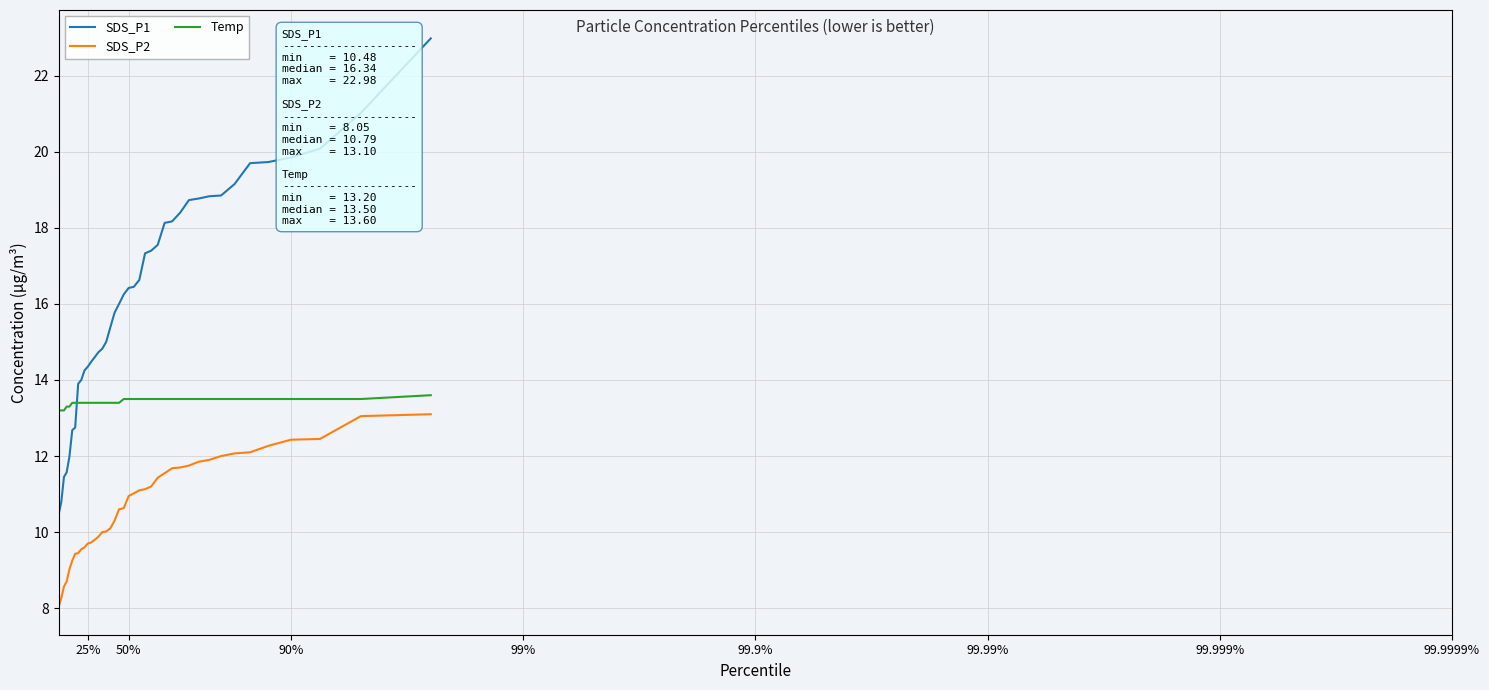

What is the lowest value of the SDS_P1 series?

10.5